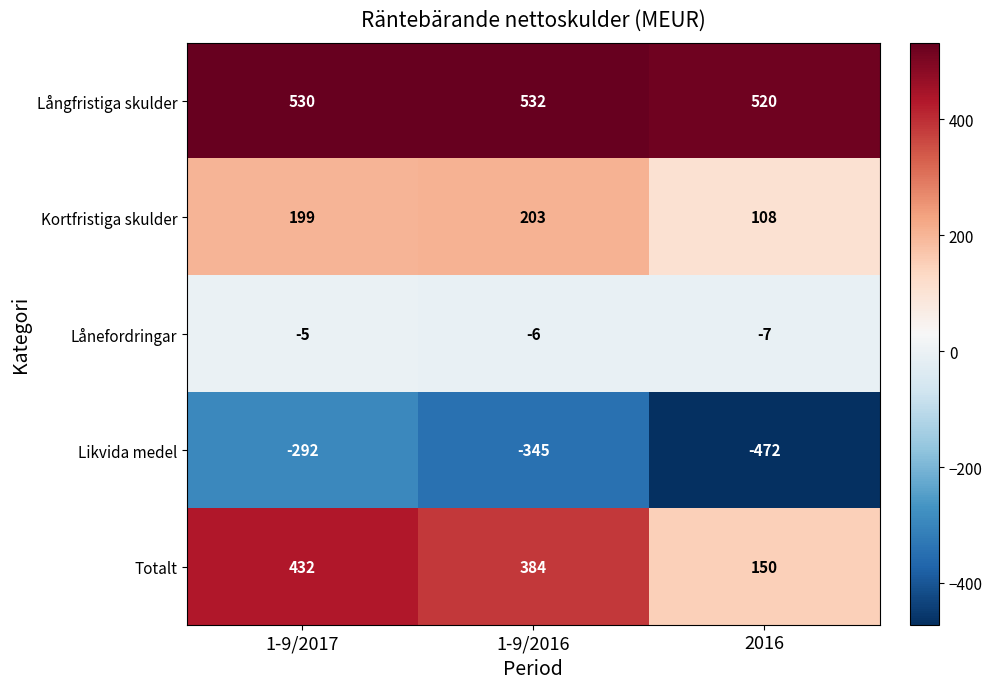

At which label does Kortfristiga skulder reach its peak?

1-9/2016